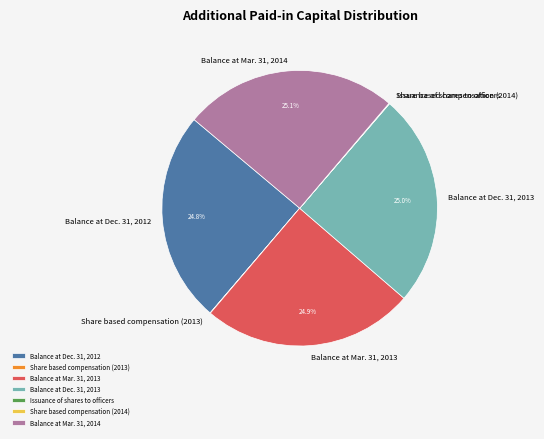

What is the ratio of the value at Balance at Dec. 31, 2012 to the value at Balance at Dec. 31, 2013?

1.0